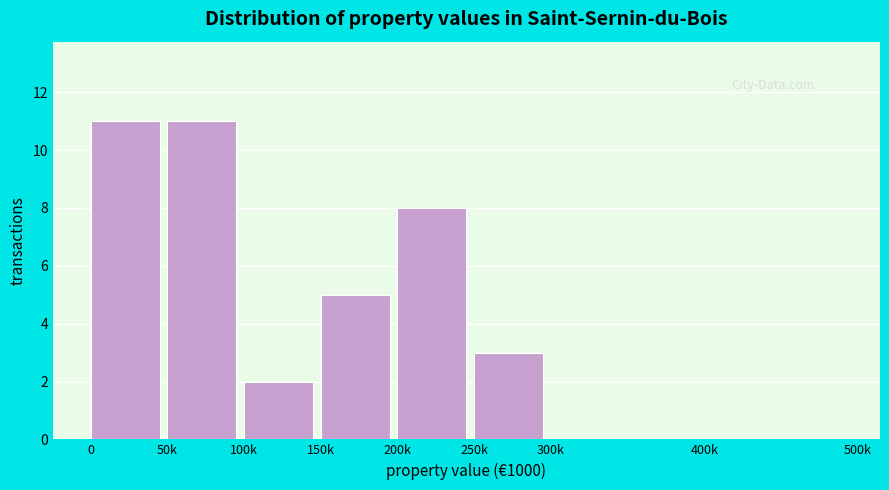

Reading left to right, transcribe all the data shown in this chart.

0=11	50k=11	100k=2	150k=5	200k=8	250k=3	300k=0	400k=0